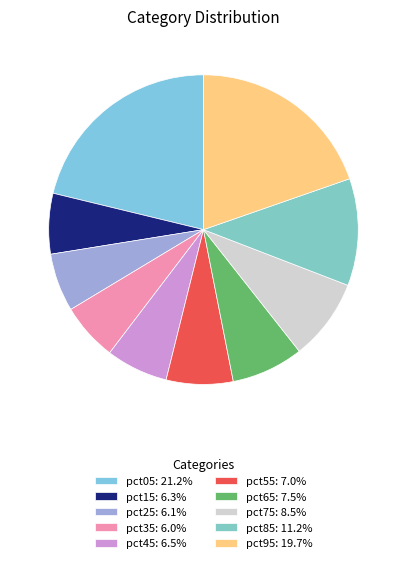

What is the total percentage of pct35 and pct05?

27.2%